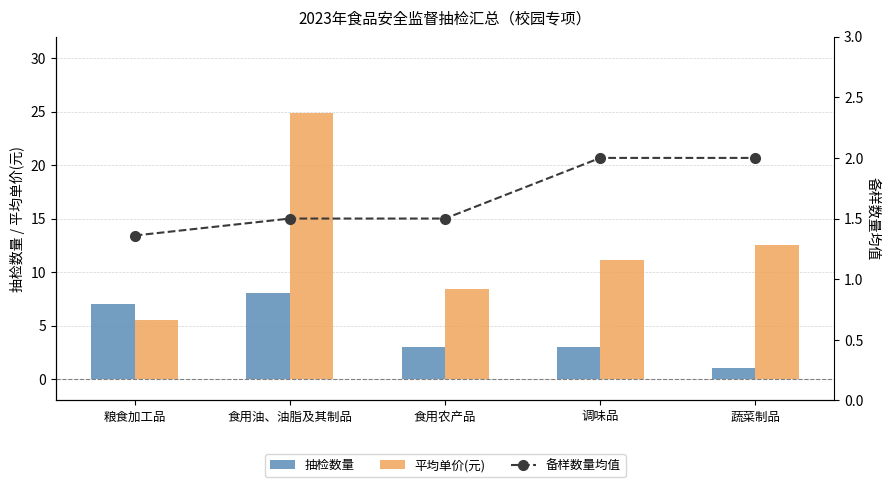

What are all the series names shown in the legend?

抽检数量, 平均单价(元), 备样数量均值